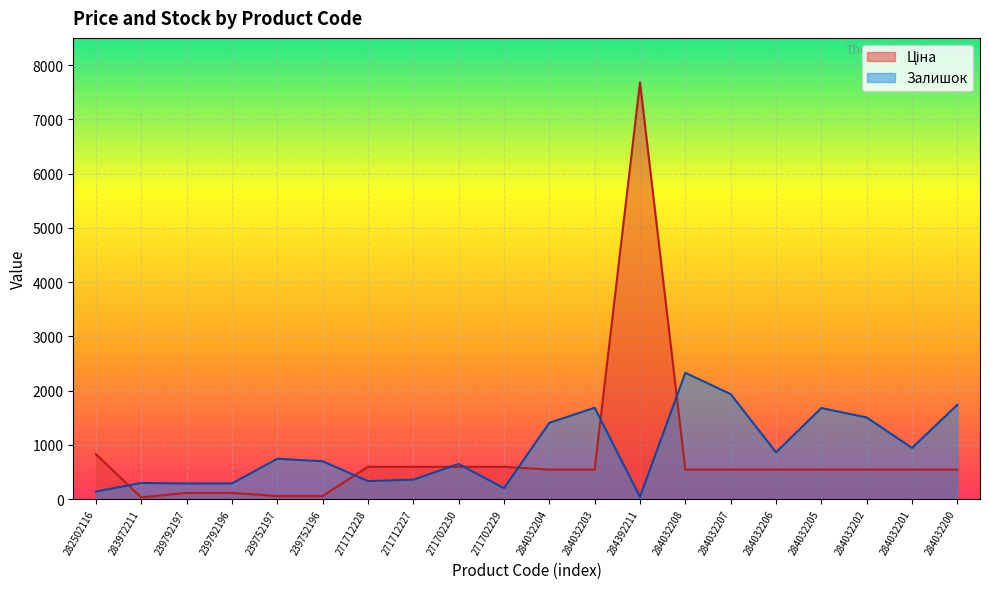

What is the total value across all series at 284032207?

2481.0